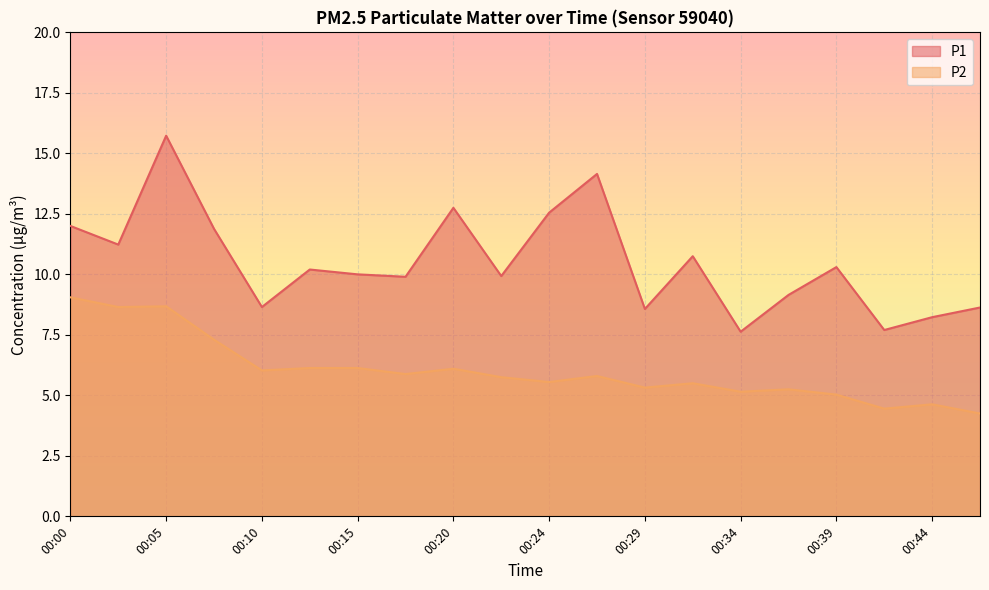

Which series has the widest spread of values?

P1